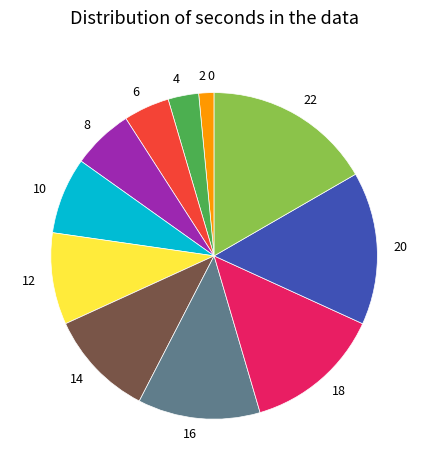

Is there any slice that represents more than half of the pie?

No